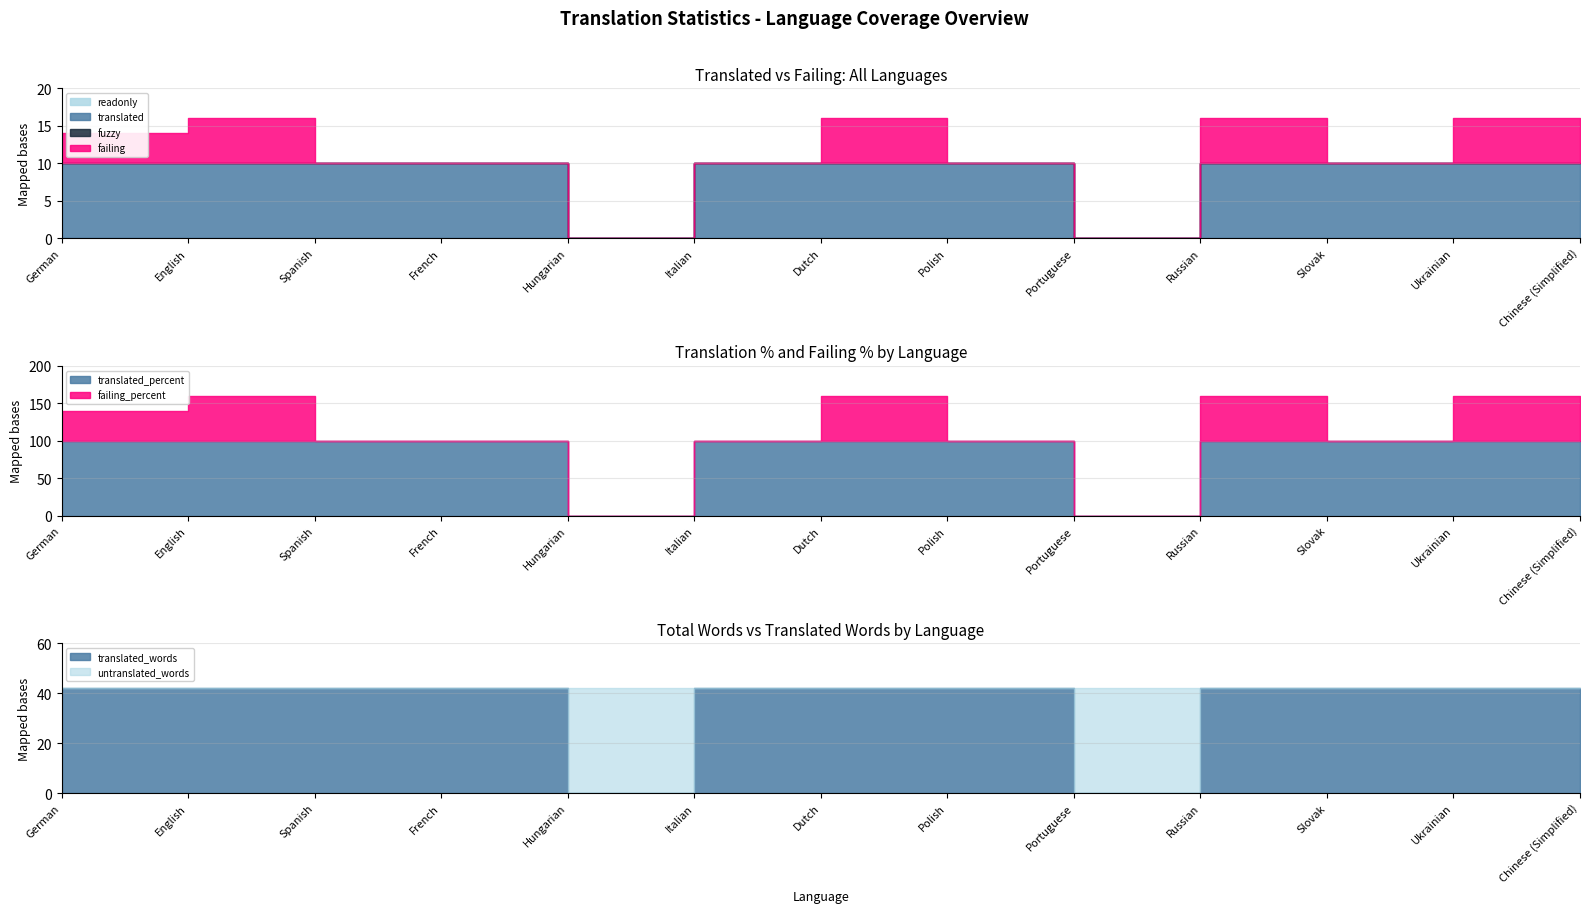

True or false: failing and fuzzy intersect in this chart.

False